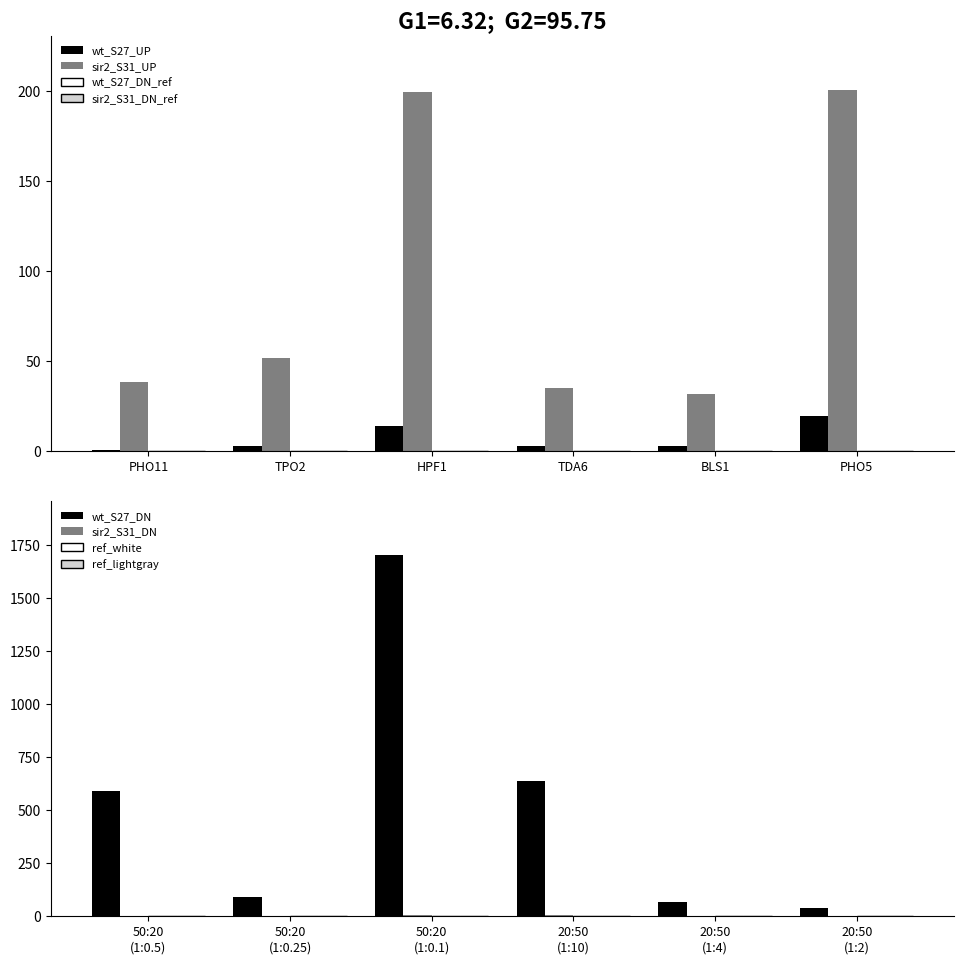

At which label does wt_S27_DN first exceed 593?

50:20
(1:0.5)